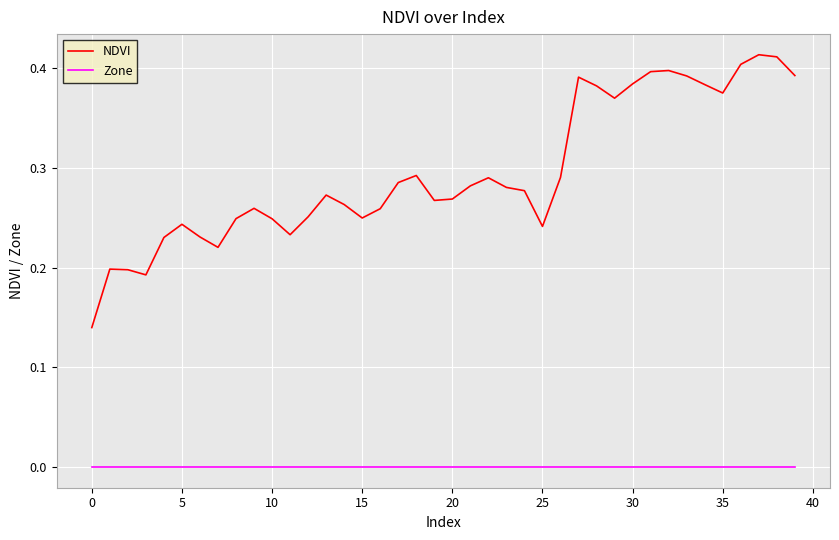

List the series in order of their peak value, highest first.

NDVI, Zone